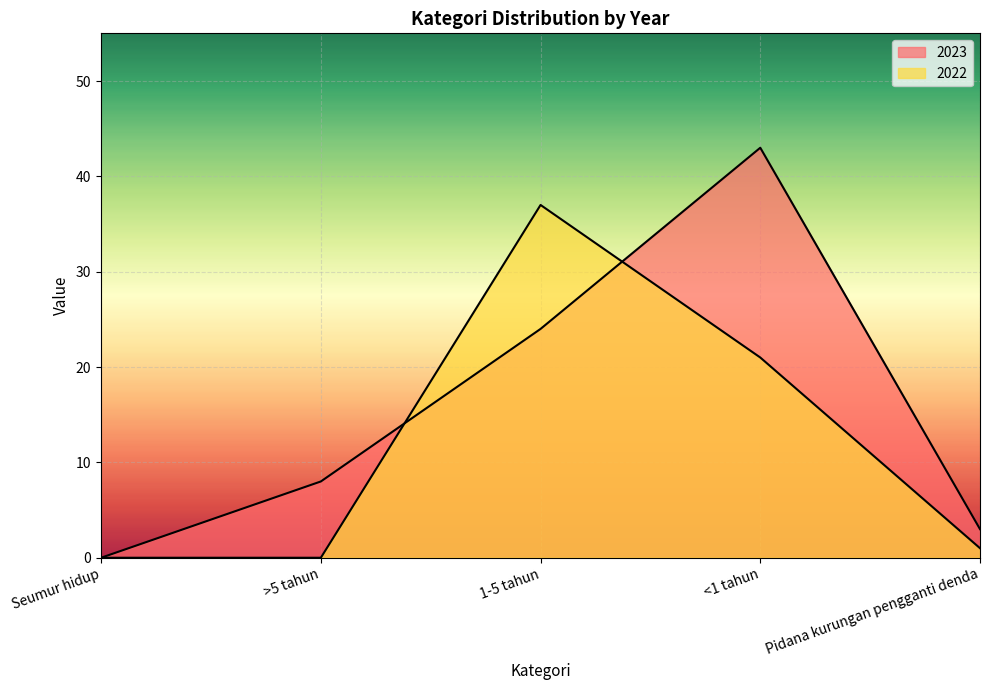

The value of 2023 at >5 tahun is 12. True or false?

False